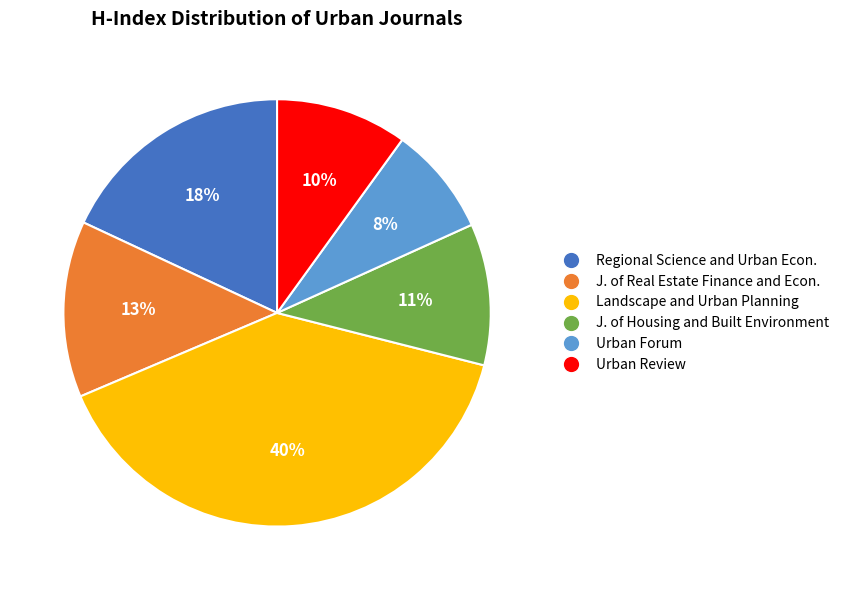

Is the sum of Urban Forum and J. of Real Estate Finance and Econ. greater than half?

No